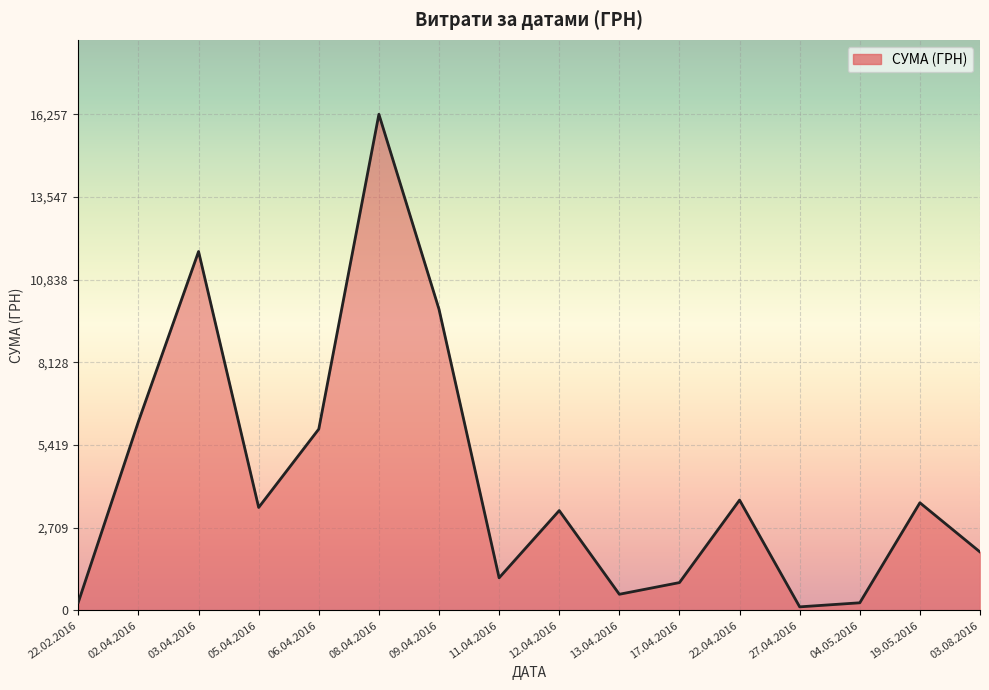

Is it true that the value at 09.04.2016 is 14930.0?

False